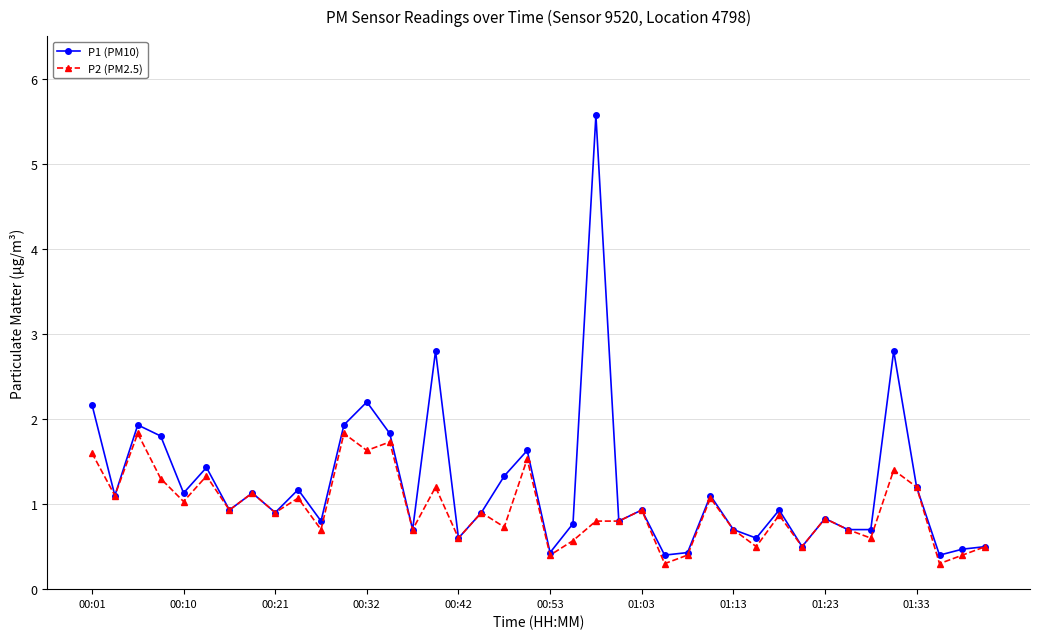

What is the average value of the P2 (PM2.5) series?

0.9